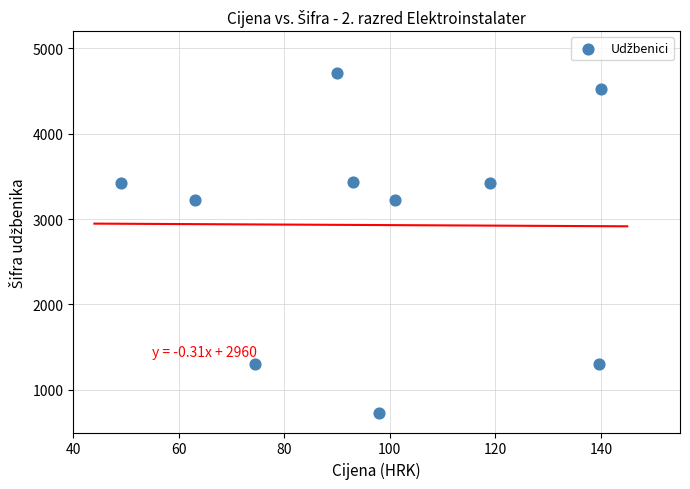

What is the average Y value?

2930